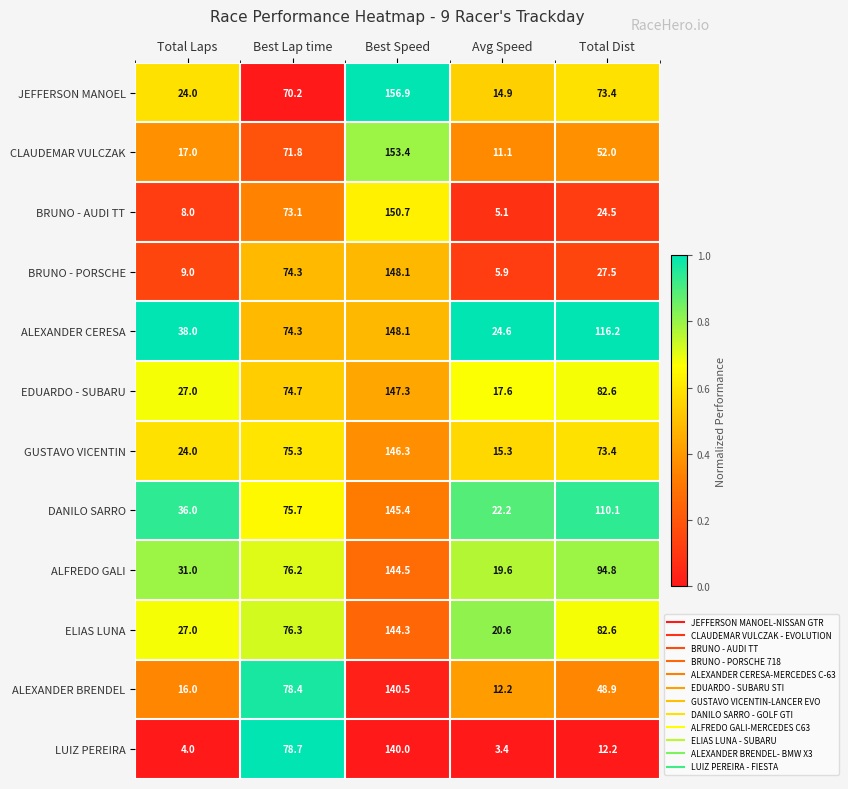

Which series changed the most between Avg Speed and Total Dist?

ALEXANDER CERESA